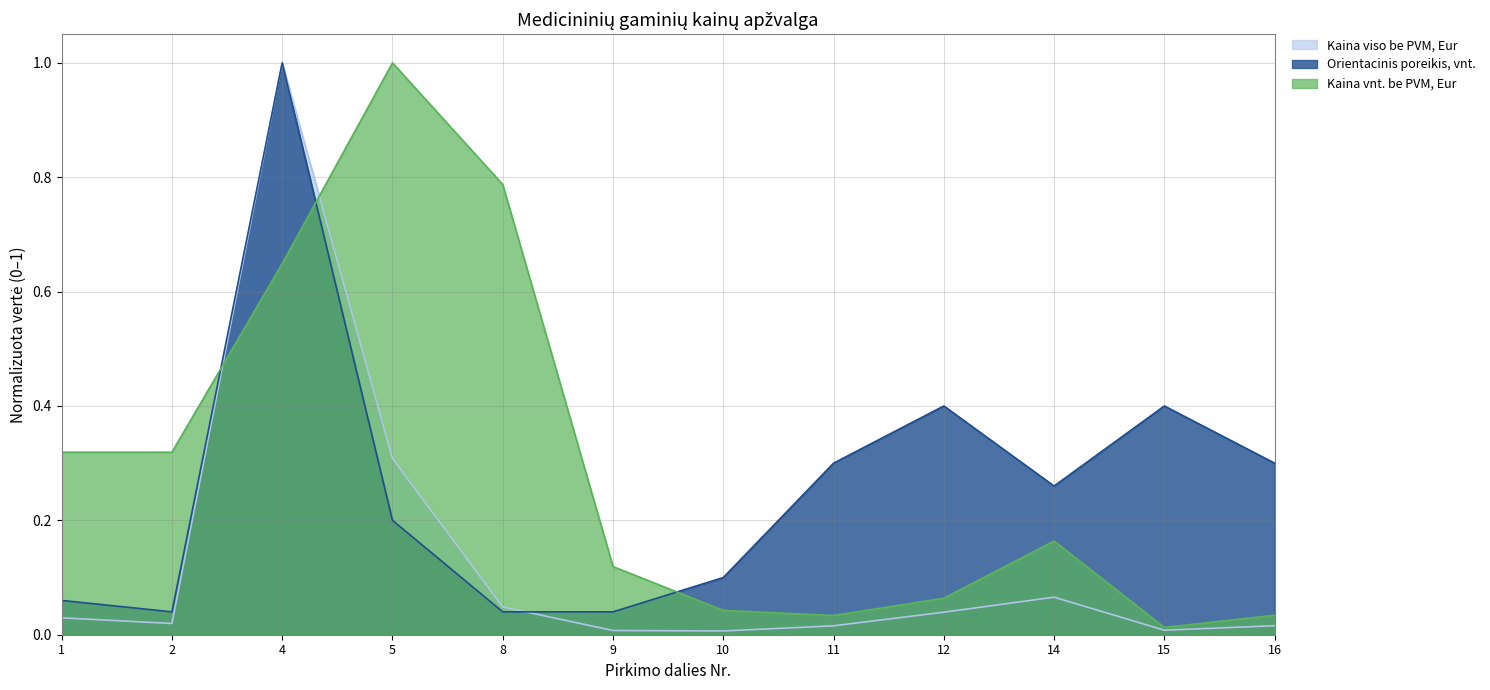

At which label is Kaina viso be PVM, Eur closest to 0?

10